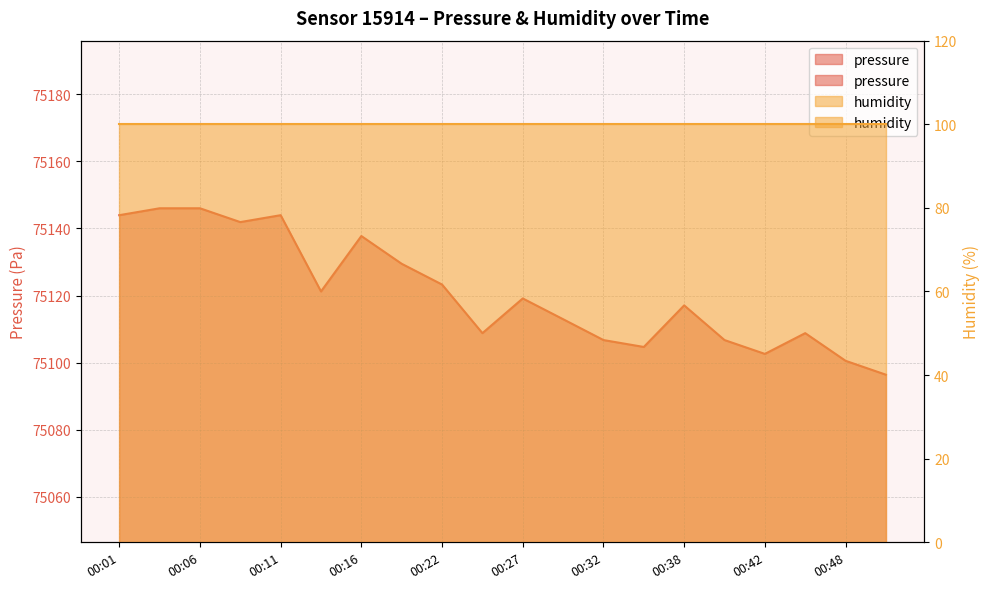

Reading left to right, extract all data points from this chart.

00:01=75144.0	00:04=75146.0	00:06=75146.0	00:09=75141.9	00:11=75144.0	00:14=75121.2	00:16=75137.8	00:19=75129.5	00:22=75123.3	00:24=75108.8	00:27=75119.1	00:29=75112.9	00:32=75106.7	00:35=75104.7	00:38=75117.1	00:40=75106.7	00:42=75102.6	00:45=75108.8	00:48=75100.5	00:51=75096.4